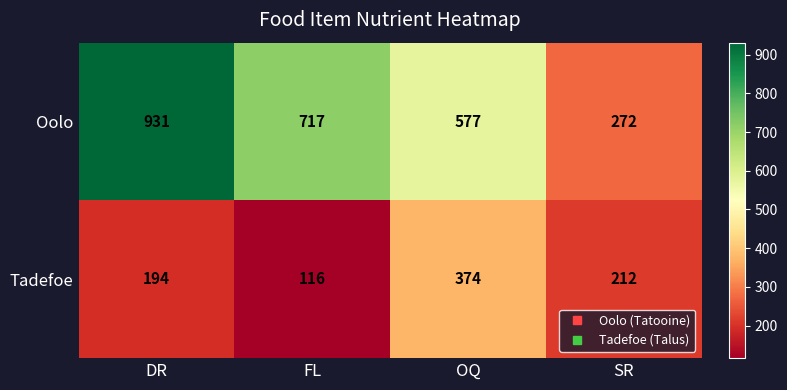

Count the number of data series in this chart.

2